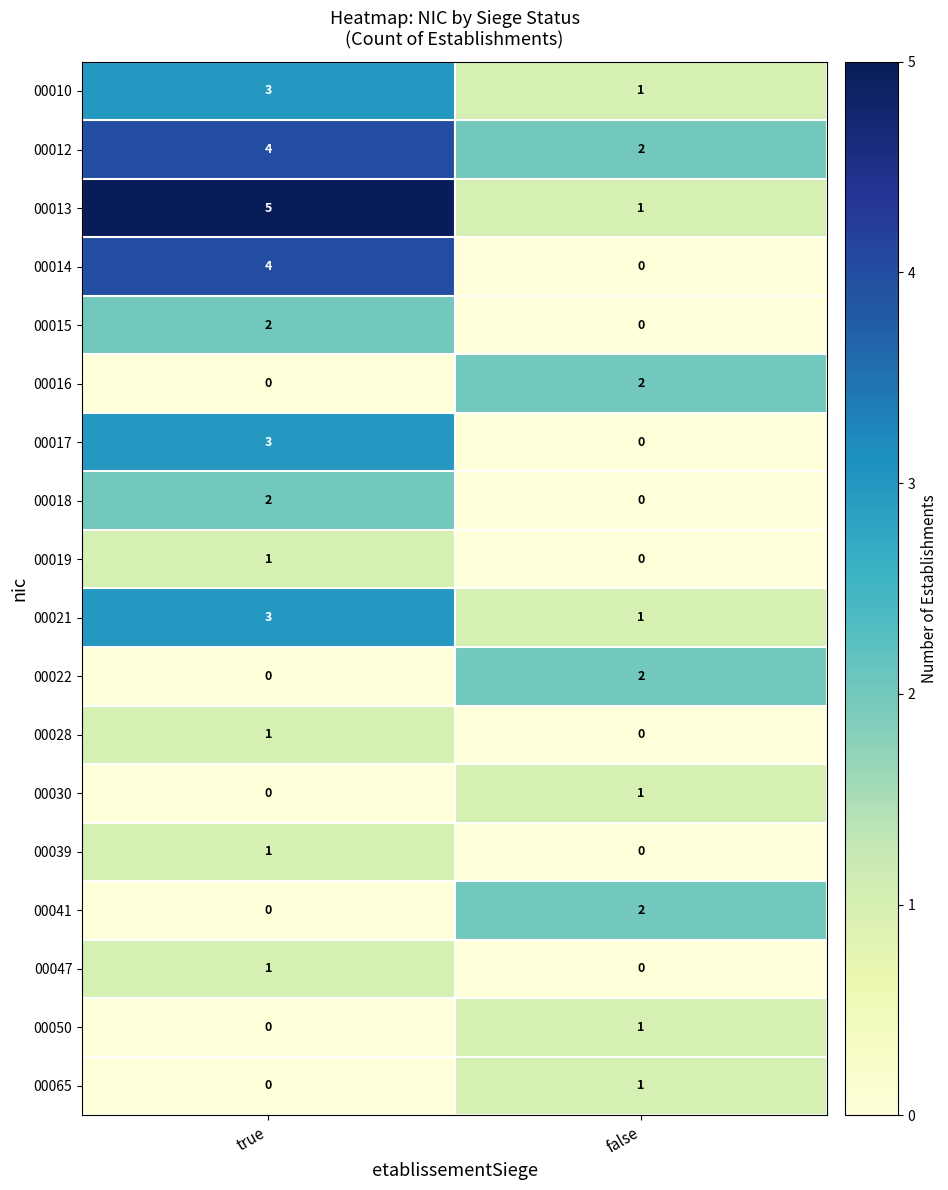

Is the value of 00039 at false greater than the value of 00015 at true?

No